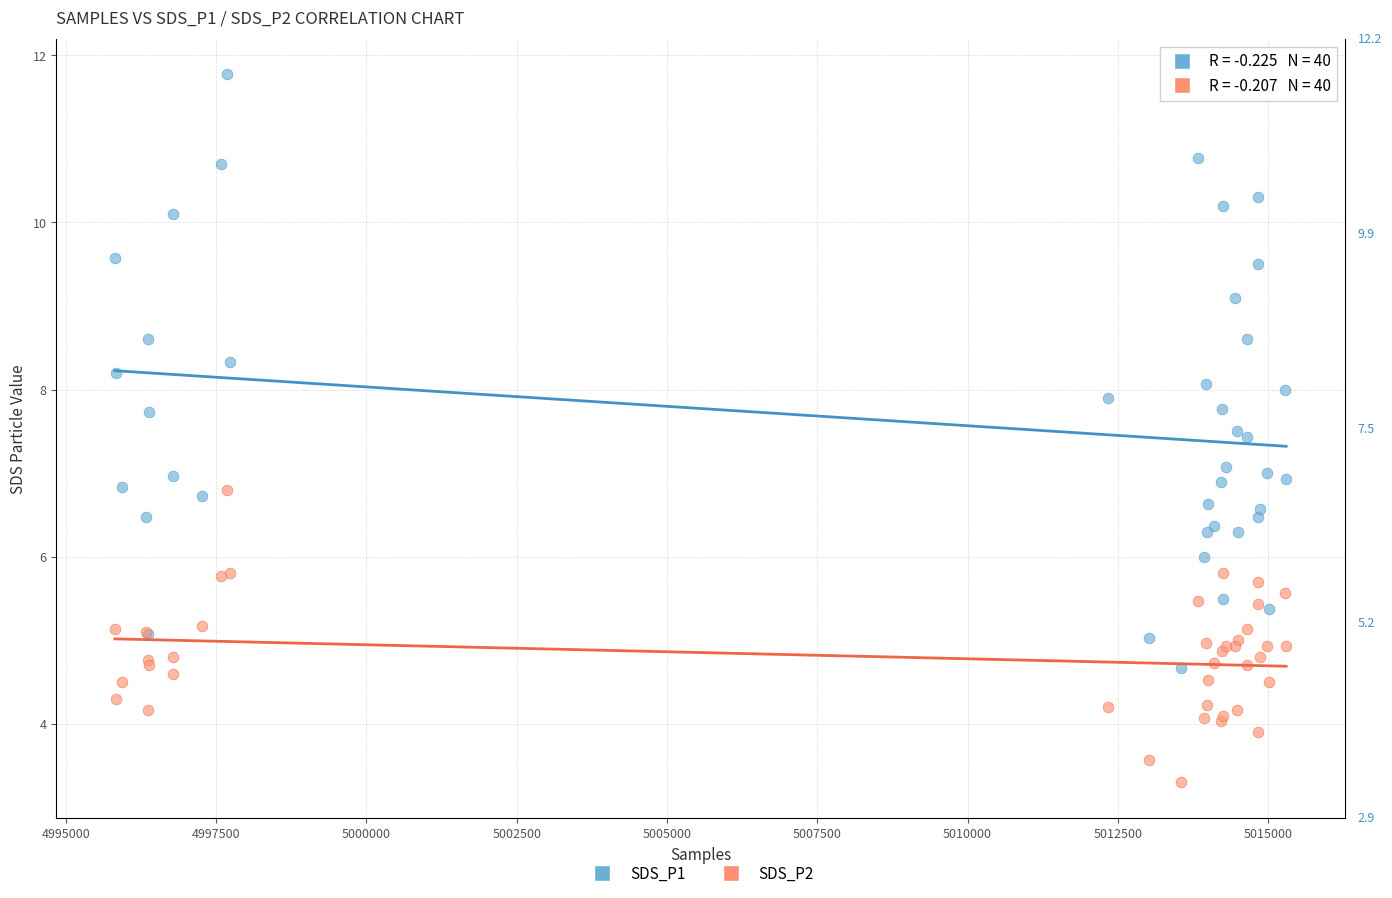

Which series reaches the maximum Y coordinate?

SDS_P1